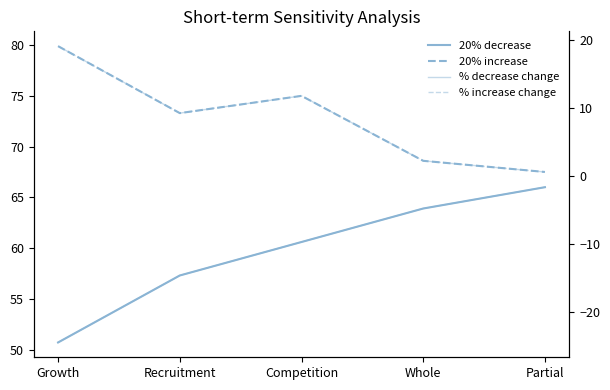

What position from the left is Recruitment?

2